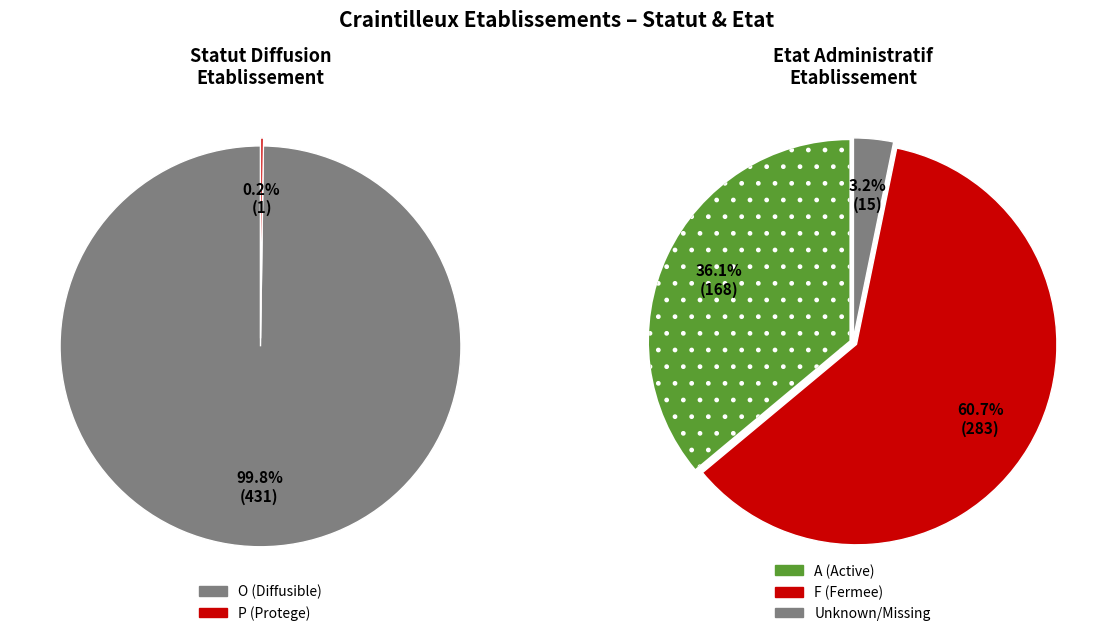

How many segments does this pie chart have?

2